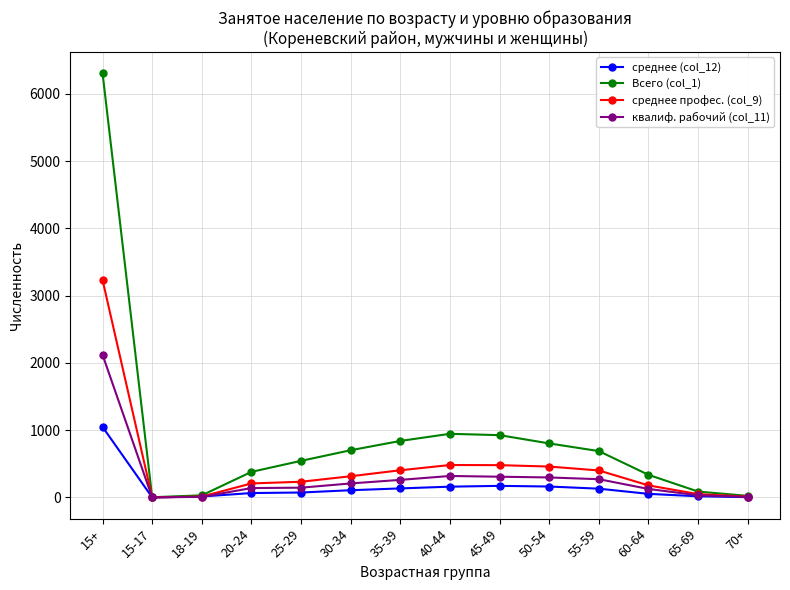

Which series has the largest range (max minus min)?

Всего (col_1)